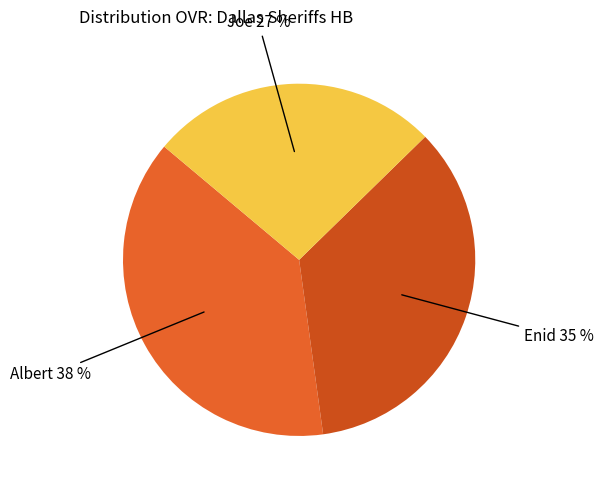

Count the number of slices in the pie.

3